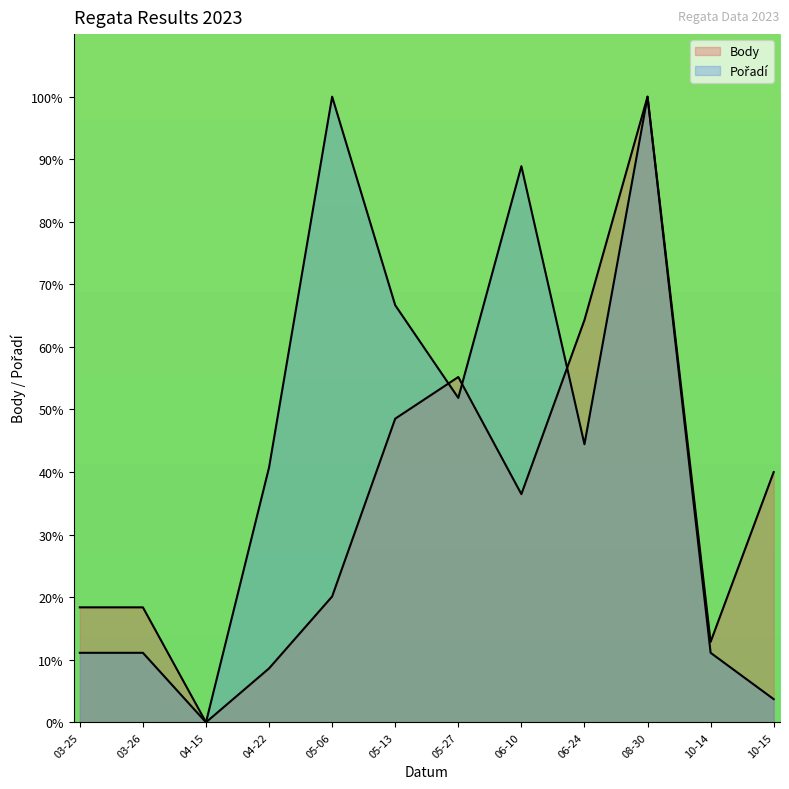

What is the sum of the Body values at 03-25 and 03-26?

36.8